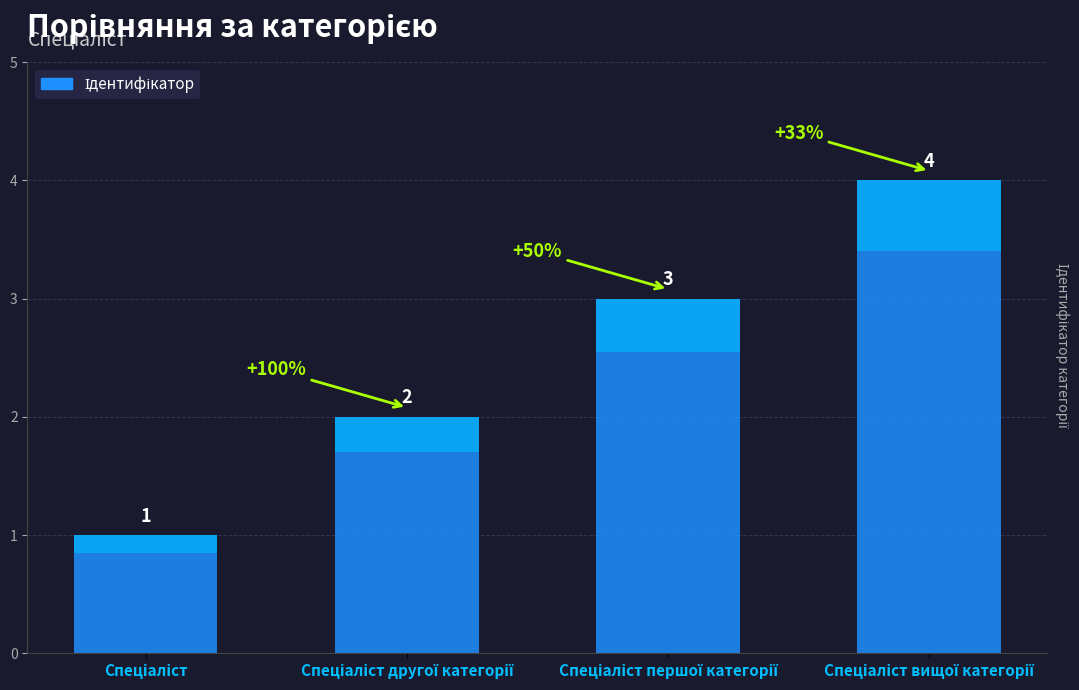

The chart shows a value of 4 at Спеціаліст вищої категорії. True or false?

True